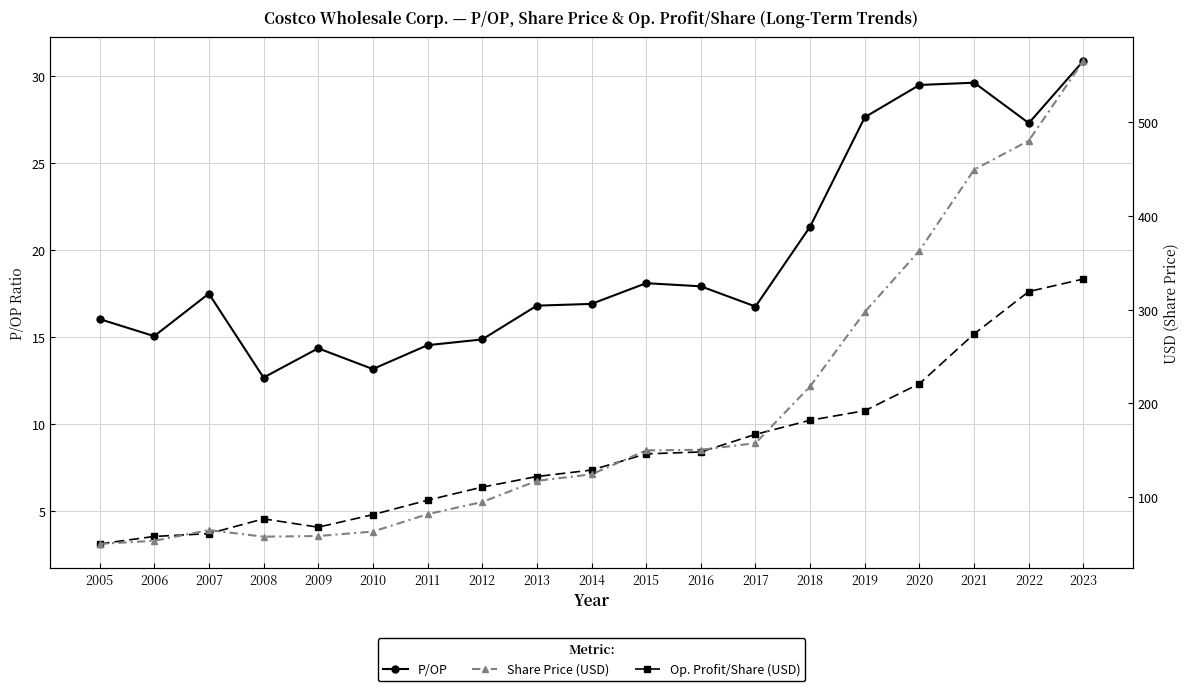

Is this an area chart (filled region under the line)?

No